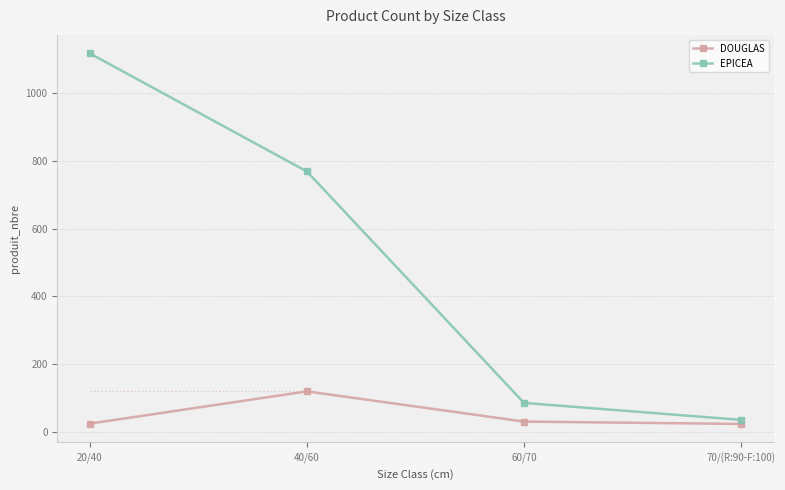

True or false: EPICEA and DOUGLAS cross at least once.

False